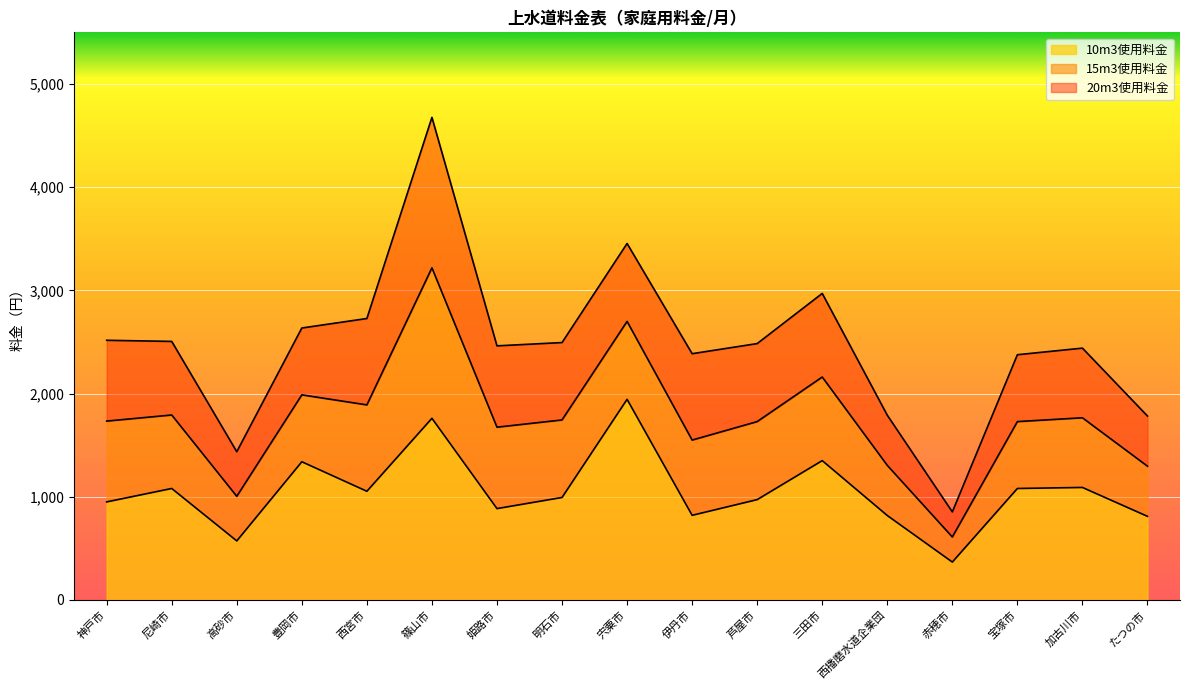

What is the difference between the second highest and minimum values in the 20m3使用料金 series?

2601